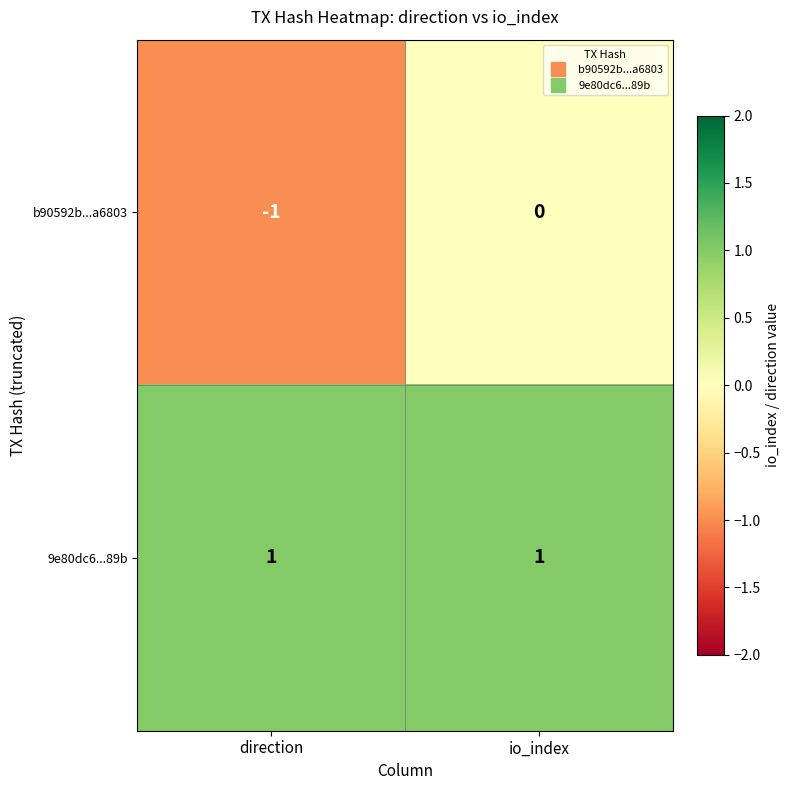

List the series in order of their peak value, highest first.

9e80dc6...89b, b90592b...a6803